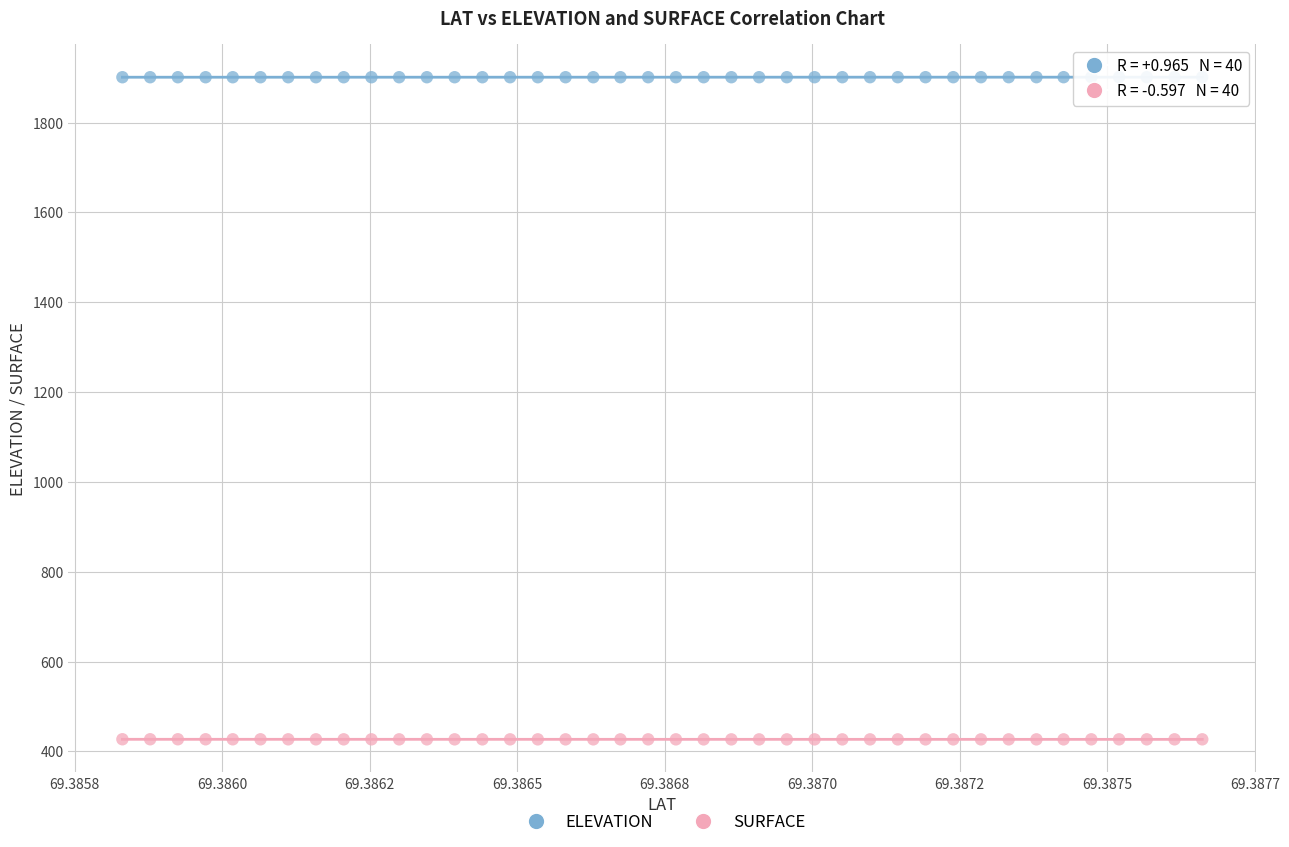

Across all data points, what is the range of Y values (max minus min)?

1474.3